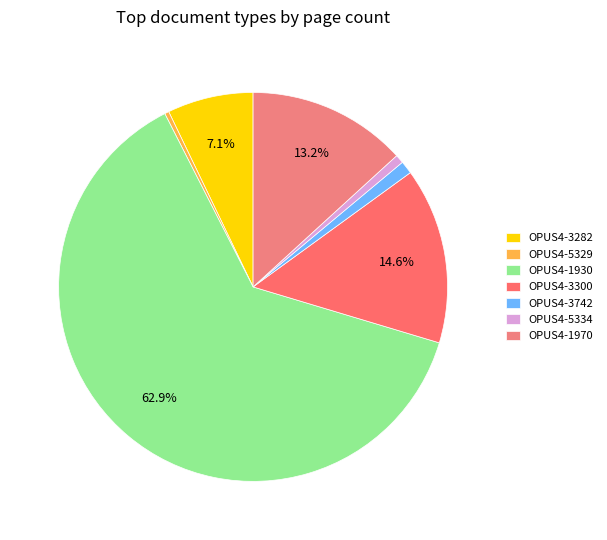

Count the number of slices in the pie.

7